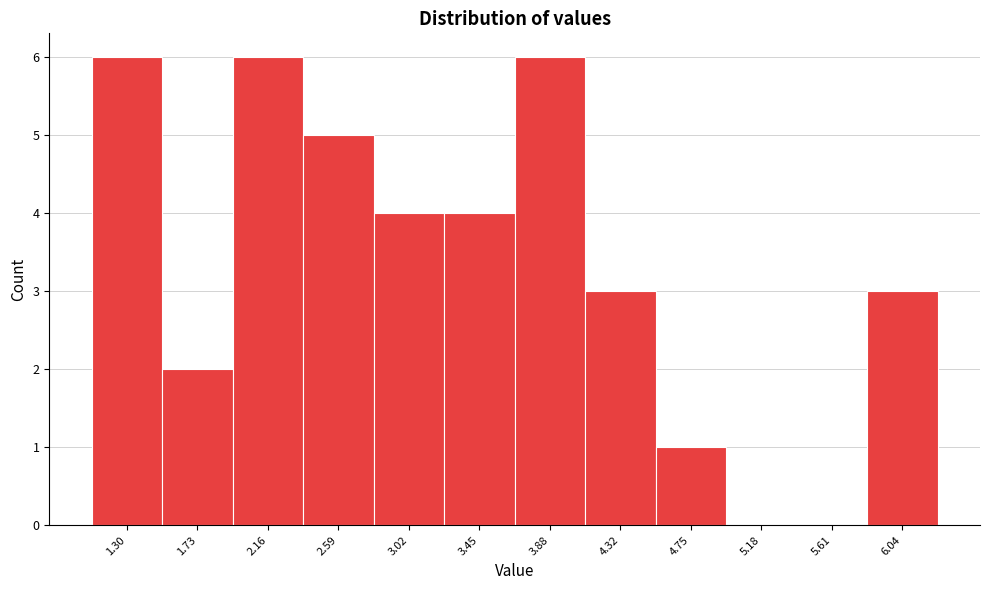

Reading left to right, extract all data points from this chart.

1.30=6	1.73=2	2.16=6	2.59=5	3.02=4	3.45=4	3.88=6	4.32=3	4.75=1	5.18=0	5.61=0	6.04=3